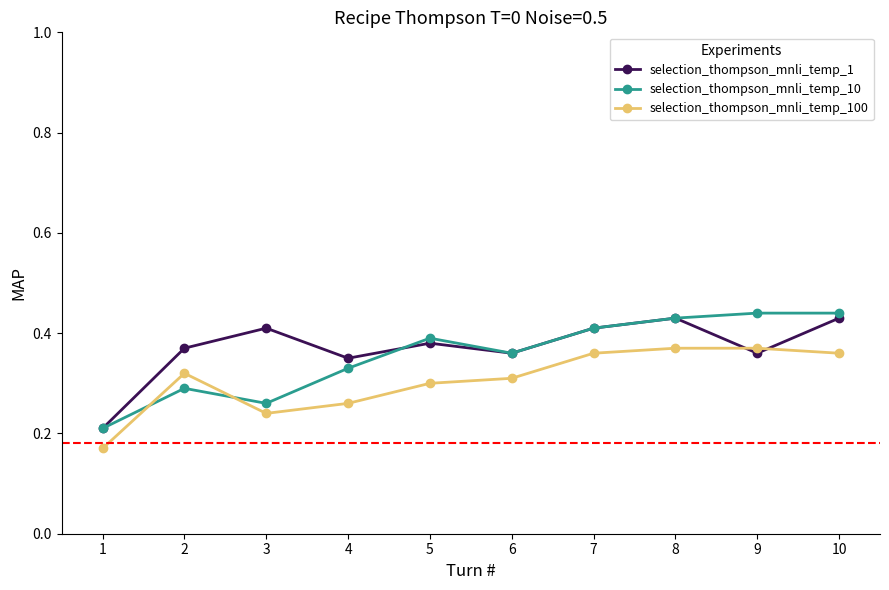

Where is the first local maximum for selection_thompson_mnli_temp_100?

2